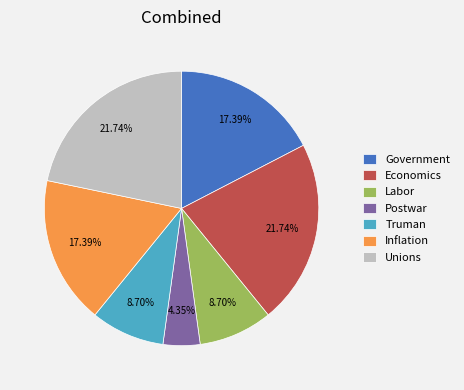

Combined, do Economics and Labor account for over 50%?

No